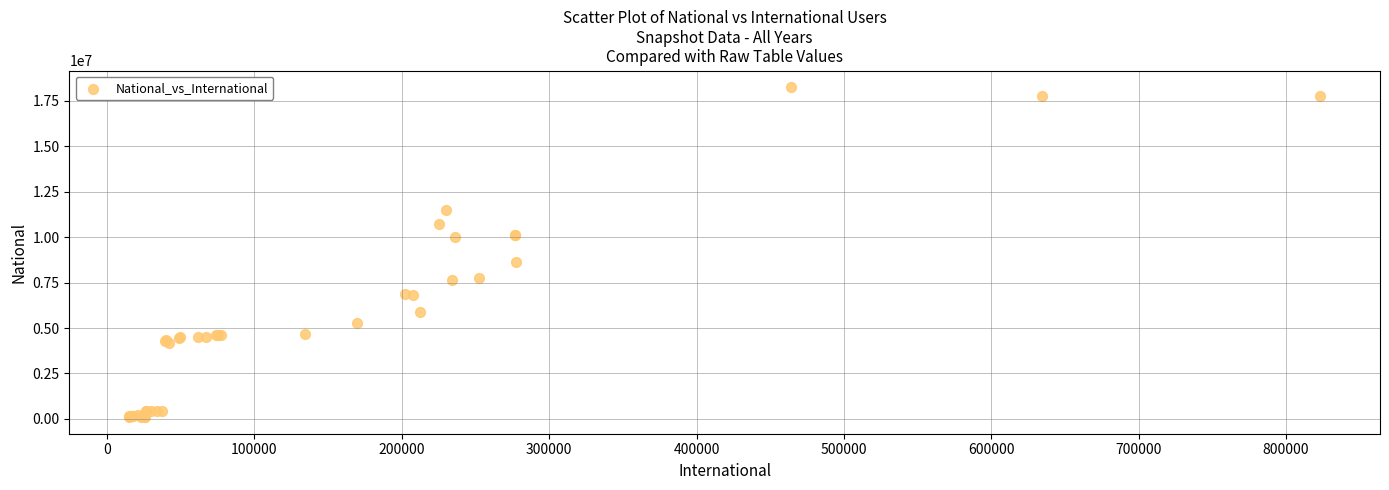

What Y value in the scatter plot is closest to 9170883?

8631437